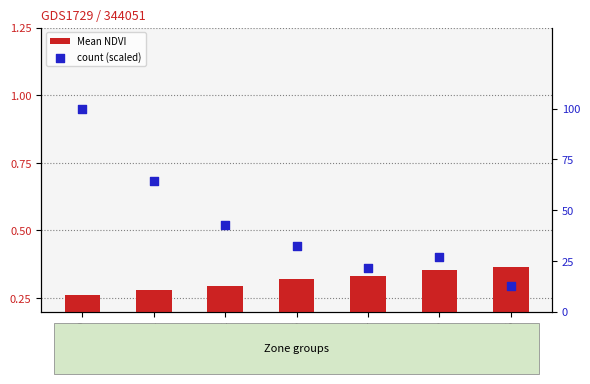

At how many categories does at least one series exceed 0?

7